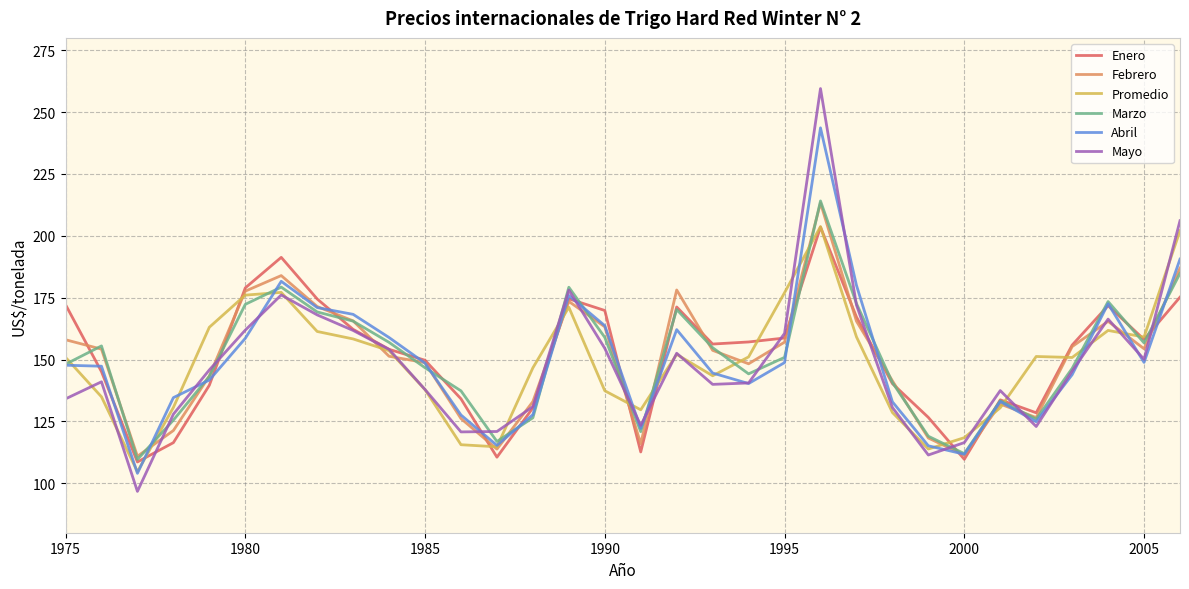

What is the difference between the maximum and minimum values in the Enero series?

95.0